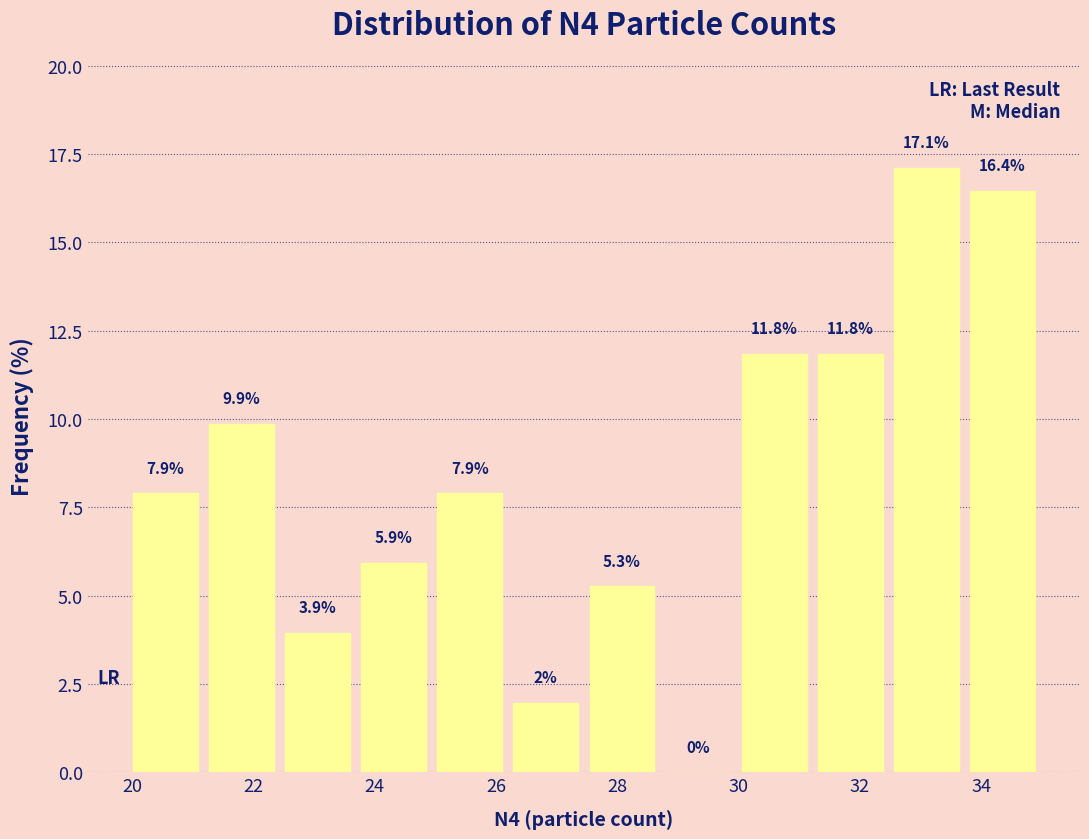

Over which range of the x-axis is the bar tallest?

32.4 to 33.8